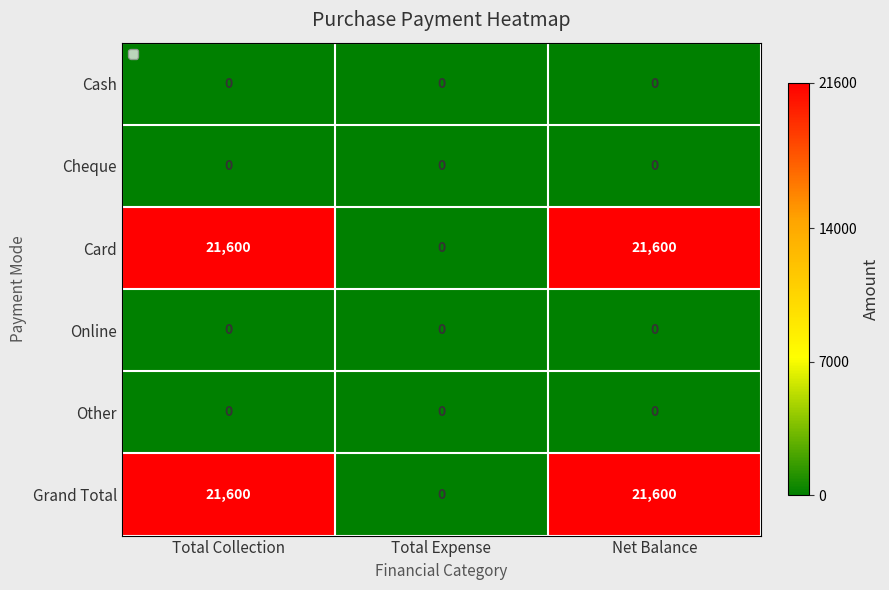

True or false: Grand Total has a value of -14364 at Total Expense.

False